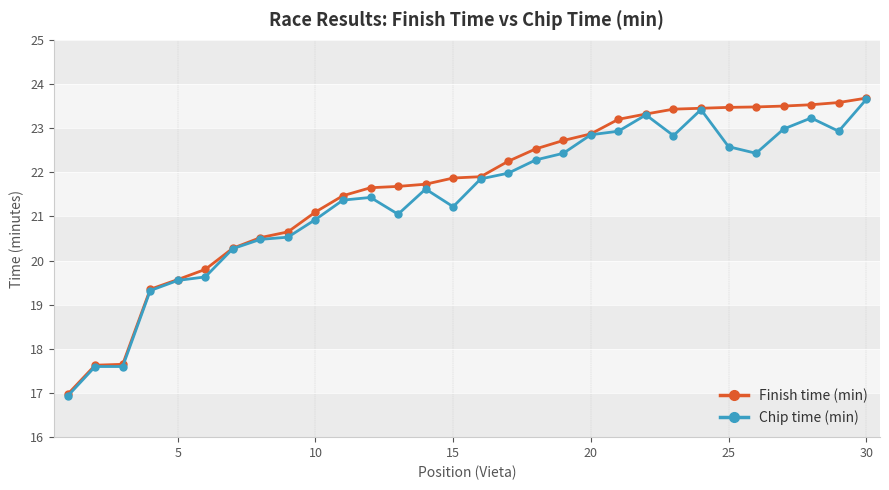

True or false: Chip time (min) has more than 2 points higher than both neighbors.

True